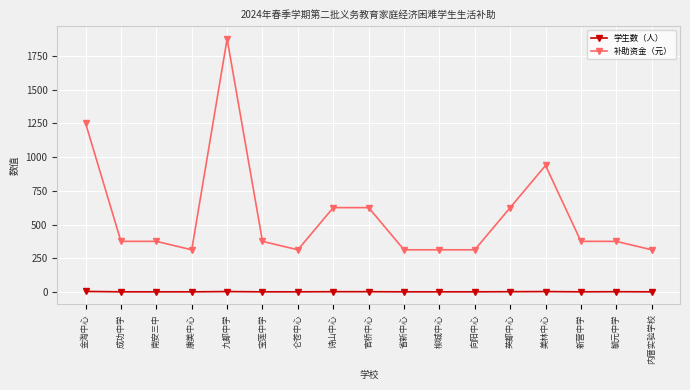

True or false: 学生数（人） has more than 1 interior local peaks.

True